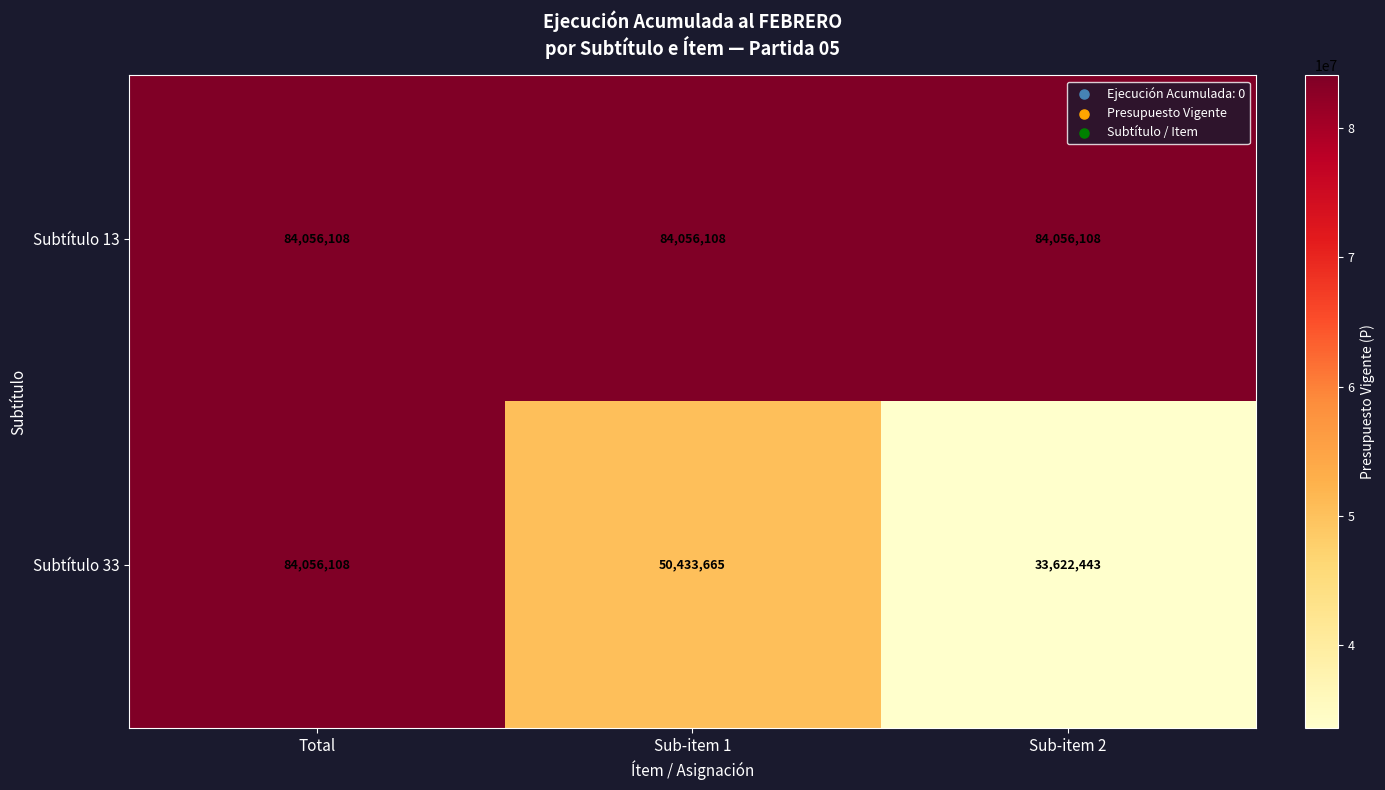

What is the difference between the maximum and minimum values in the Subtítulo 33 series?

50433665